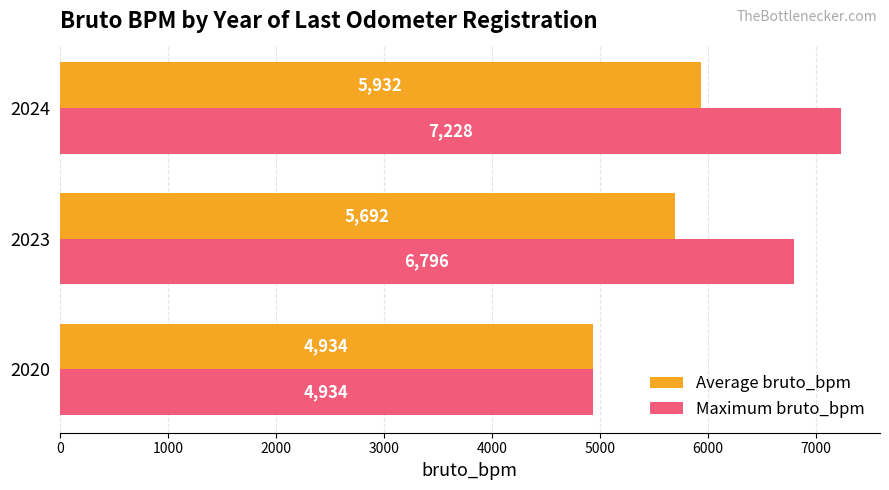

What is the minimum value shown in the chart?

4934.0